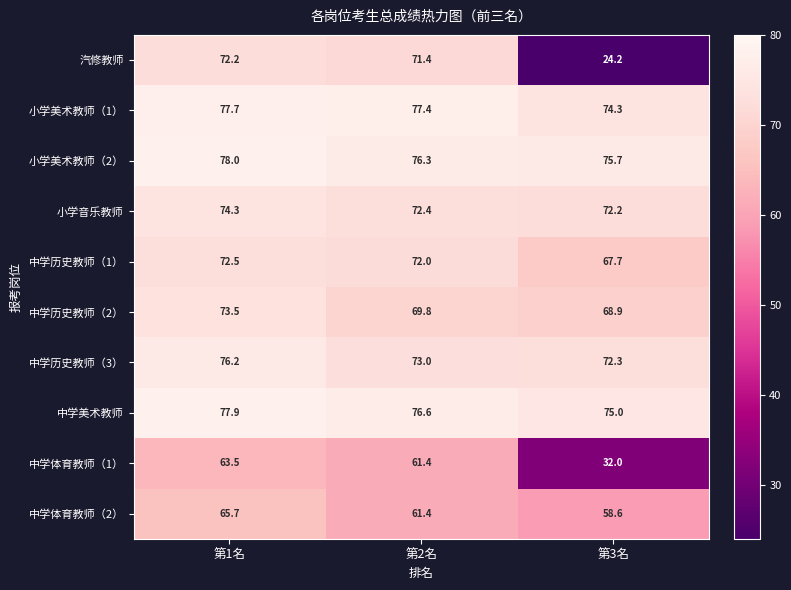

How many distinct data groups are displayed?

10